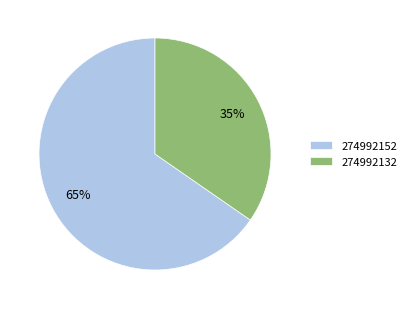

To the nearest percent, what is the average slice percentage?

50%